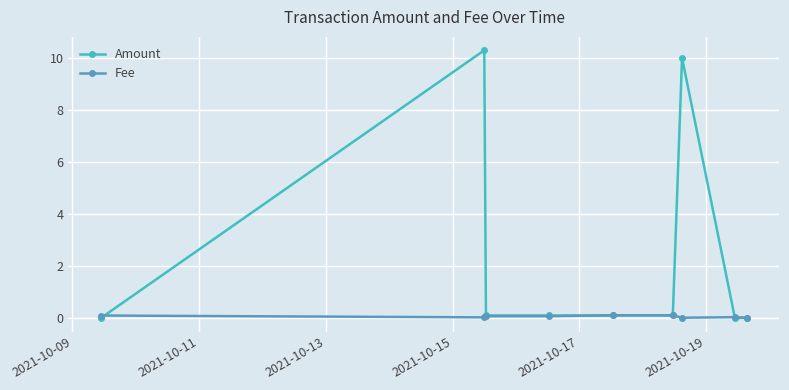

Rank the series by their average value, from highest to lowest.

Amount, Fee